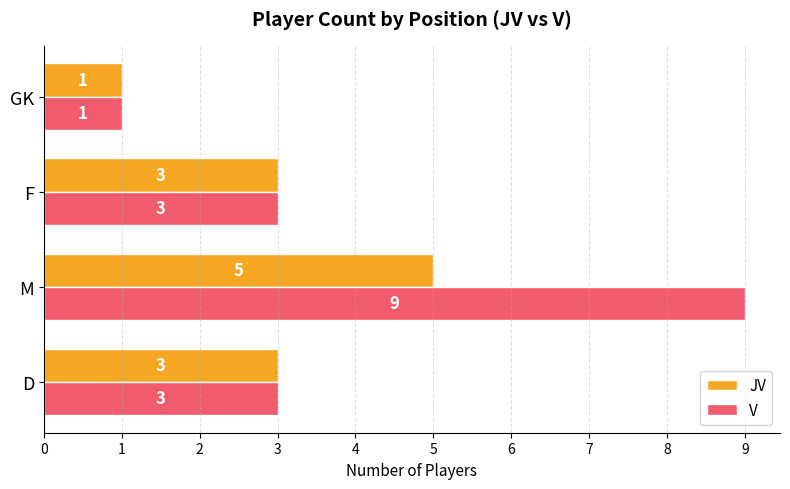

List the series in order of their overall mean, lowest first.

JV, V